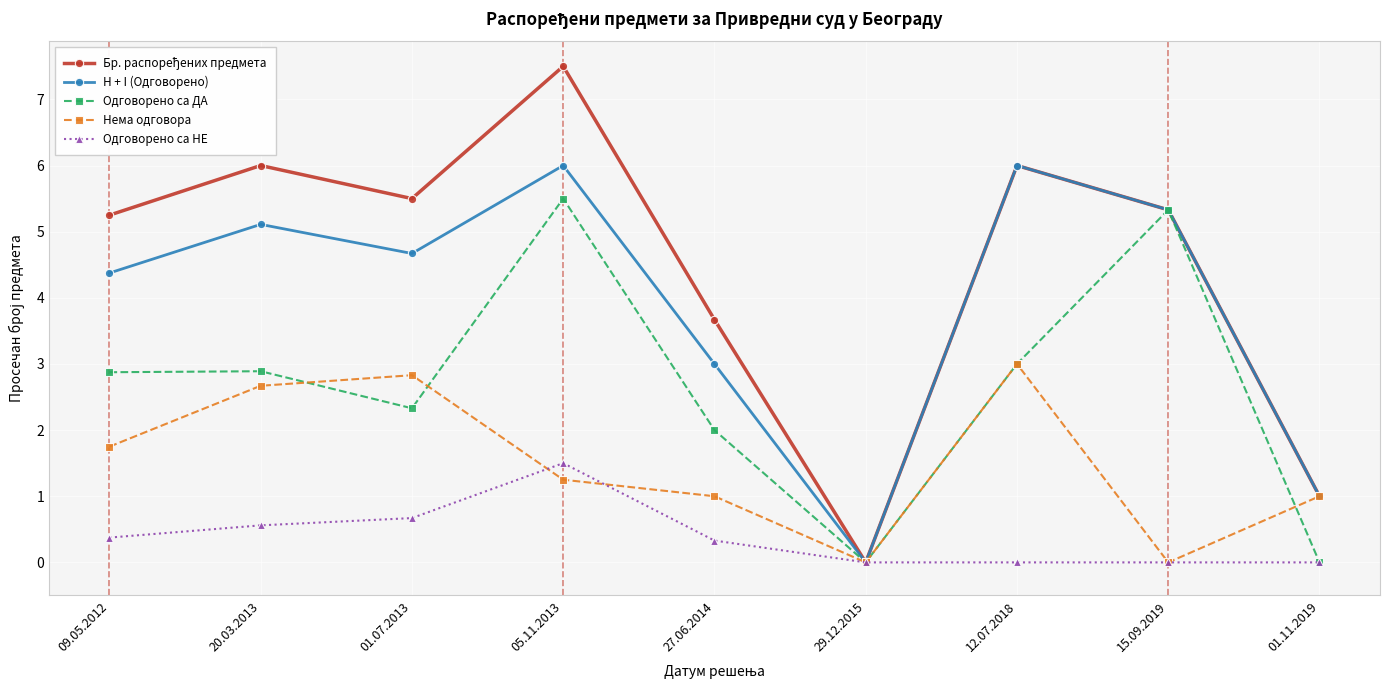

At which category does the chart reach its peak across all series?

05.11.2013